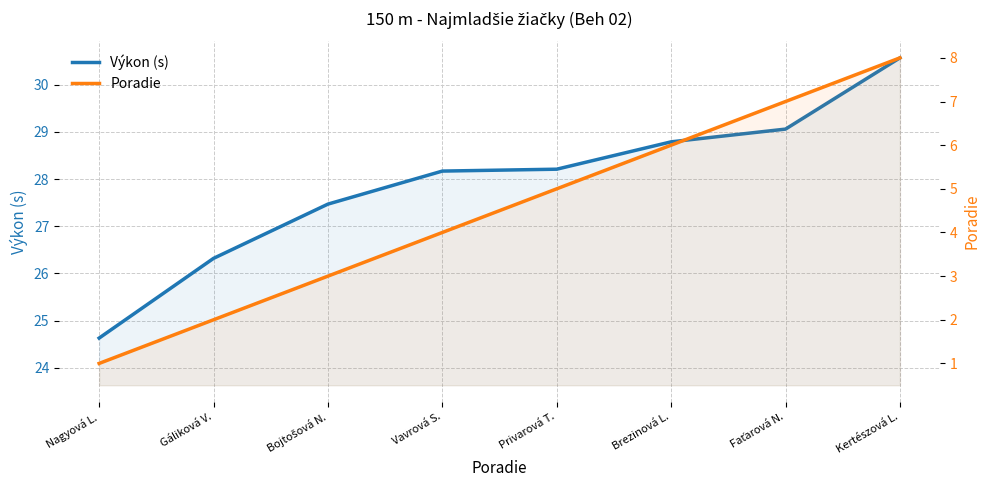

What is the label of the 6th point from the left?

Brezinová L.